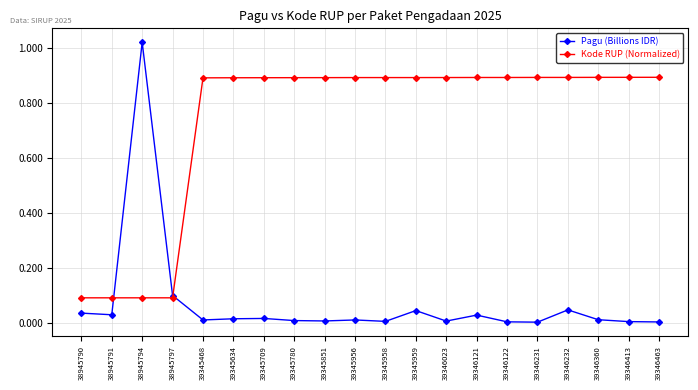

What are all the series names shown in the legend?

Pagu (Billions IDR), Kode RUP (Normalized)